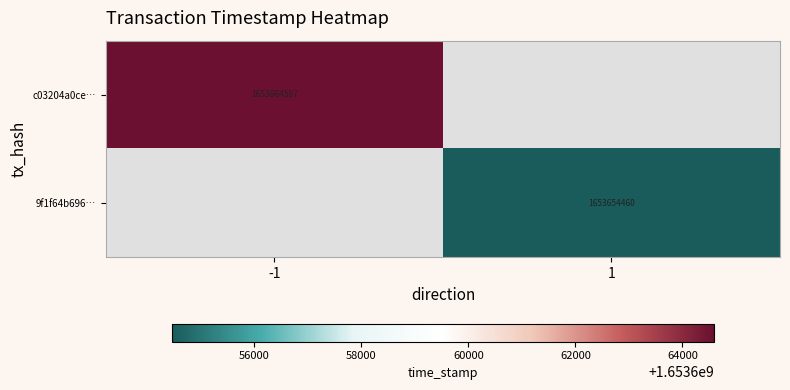

The 9f1f64b696… series shows 1653654460 at 1. True or false?

True